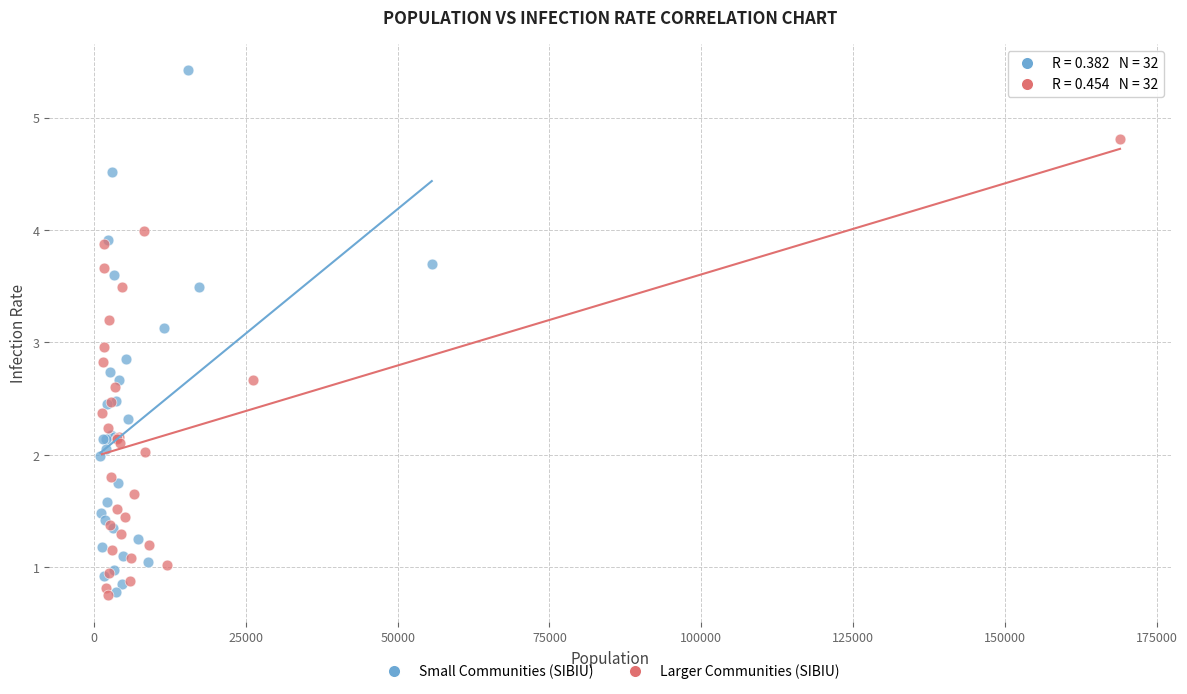

Which series has the largest Y range (max minus min)?

Small Communities (SIBIU)